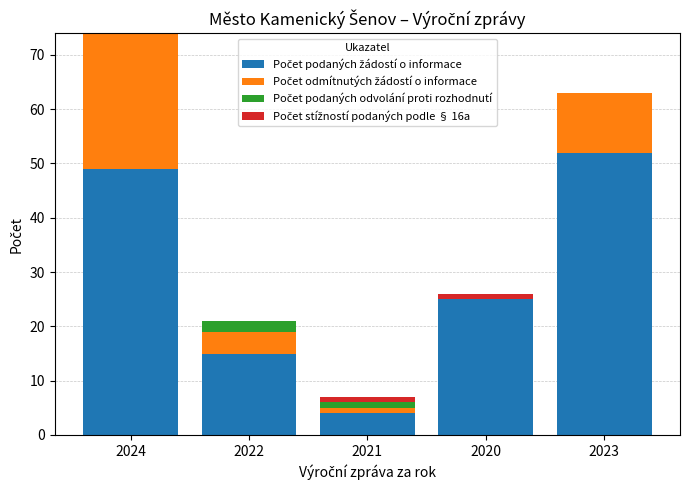

At which category is the sum across all series the highest?

2024